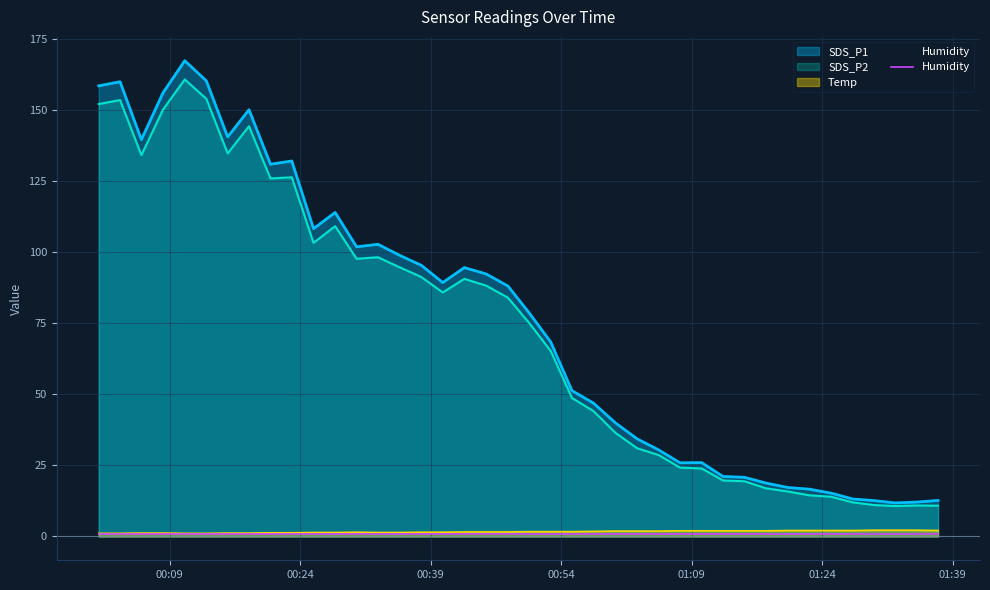

Which series has the largest total across all categories?

SDS_P1